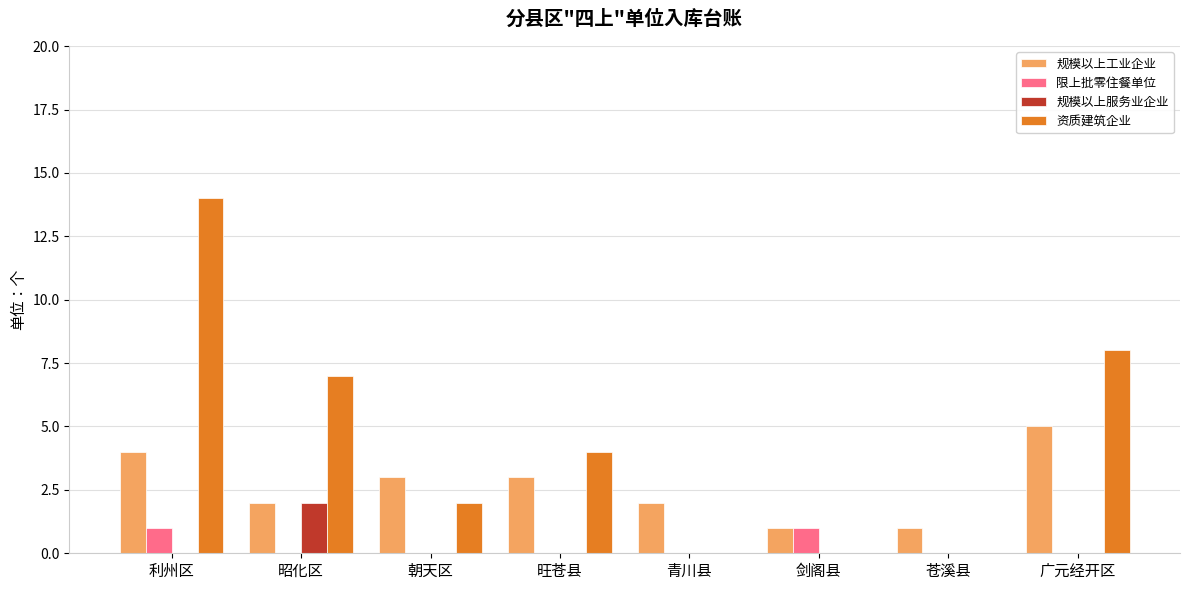

Count the number of categories in the chart.

8